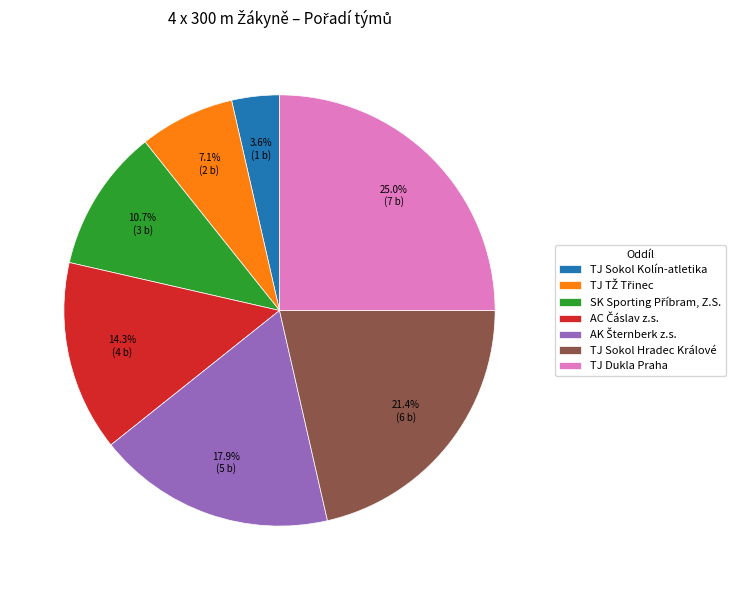

Which category has the smallest portion of the pie?

TJ Sokol Kolín-atletika